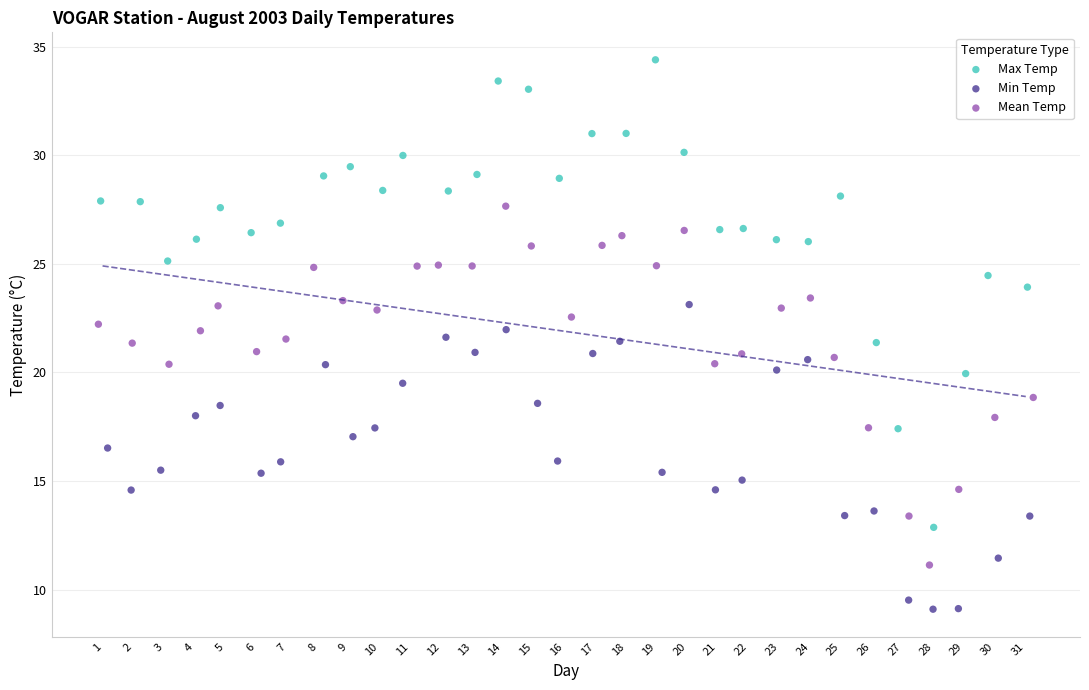

Which series reaches the maximum Y coordinate?

Max Temp